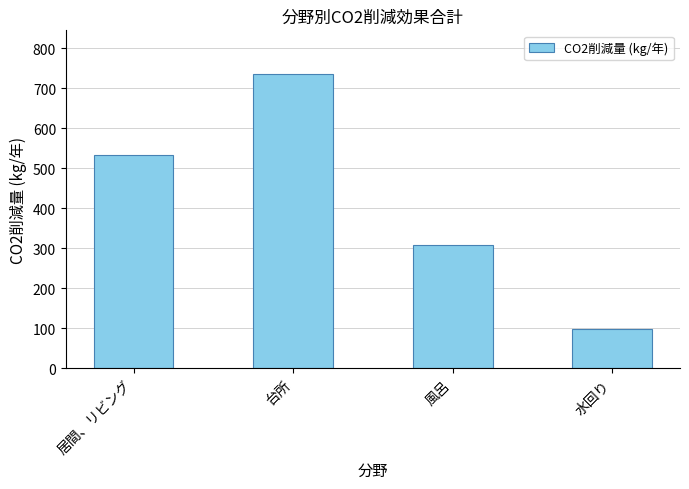

List the labels in order of value, largest first.

台所, 居間、リビング, 風呂, 水回り